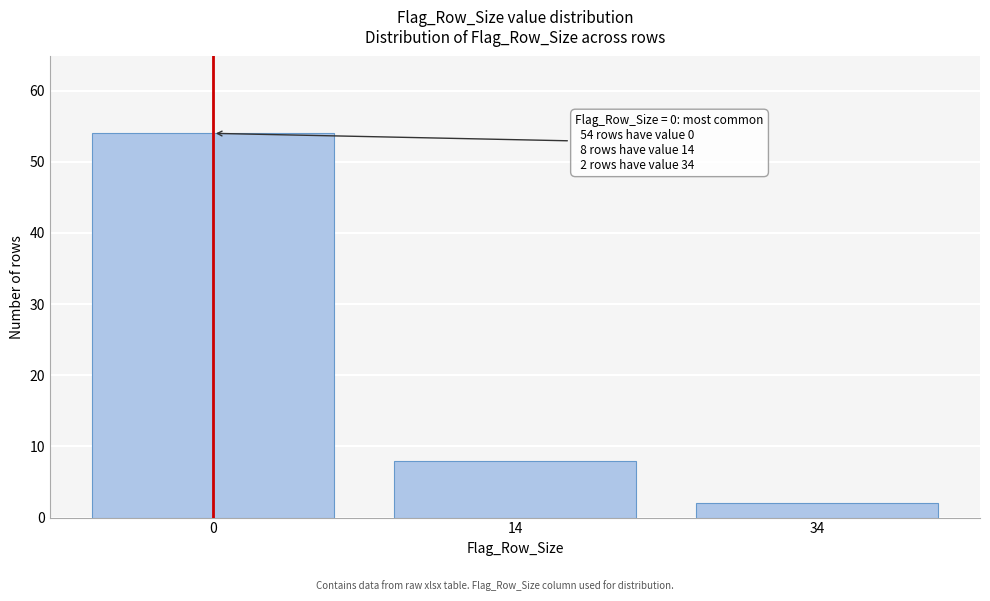

Reading left to right, what are all the values shown in this chart?

0=54	14=8	34=2